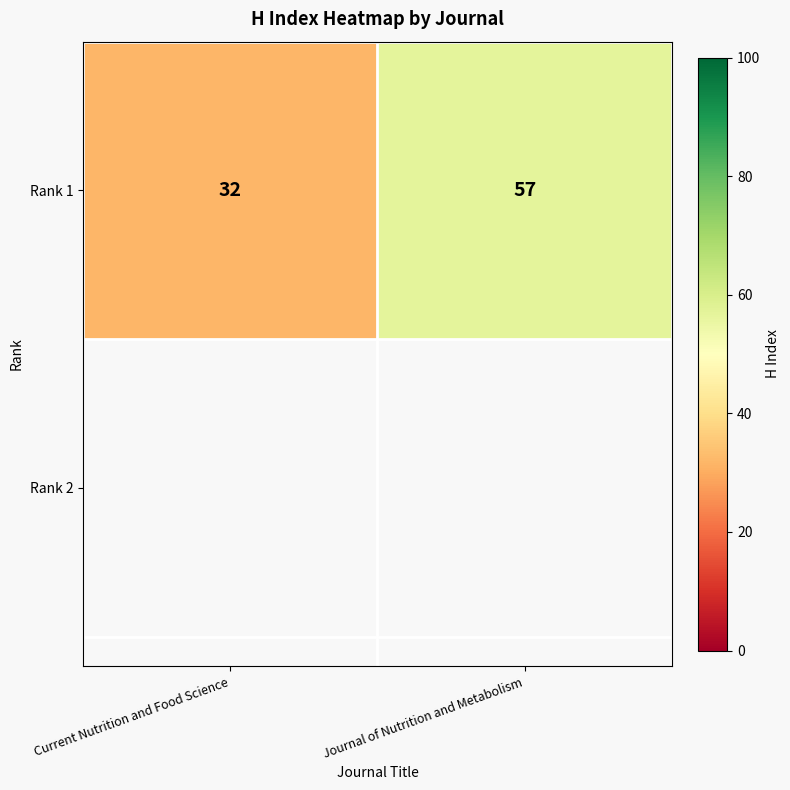

Which has a higher value, Current Nutrition and Food Science or Journal of Nutrition and Metabolism?

Journal of Nutrition and Metabolism